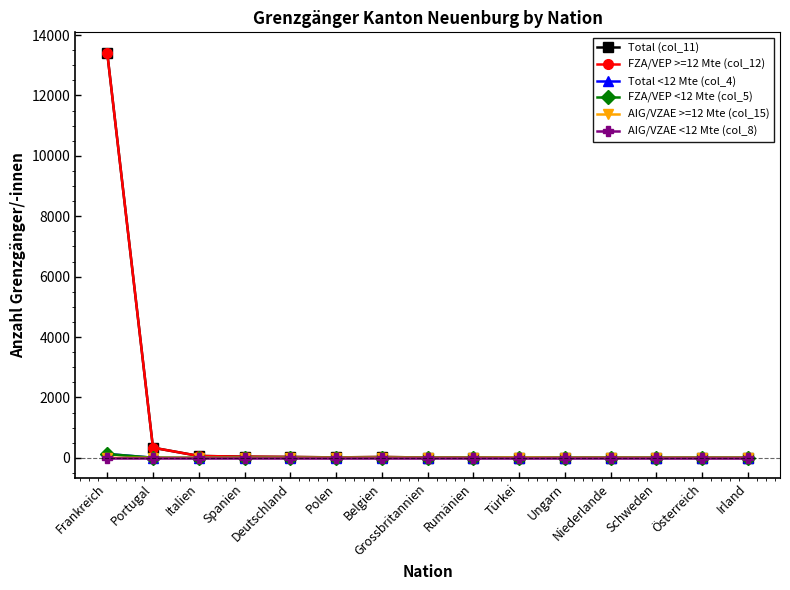

At which category is the sum across all series the highest?

Frankreich